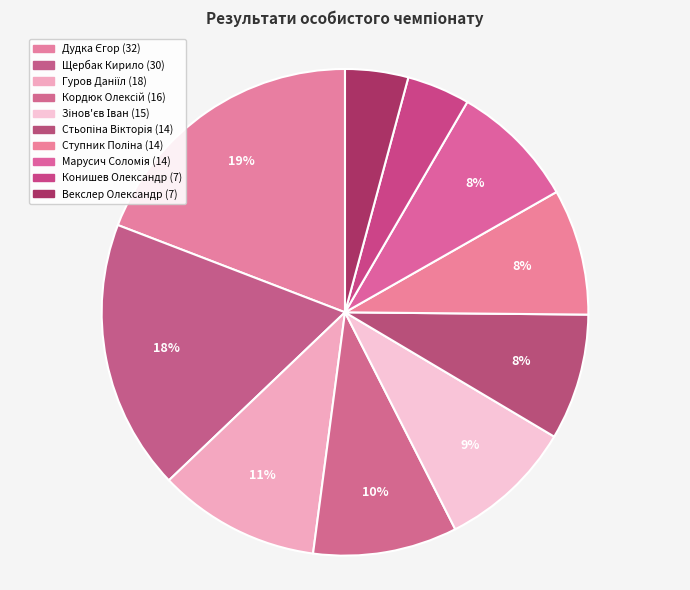

How many slices are in this pie chart?

10